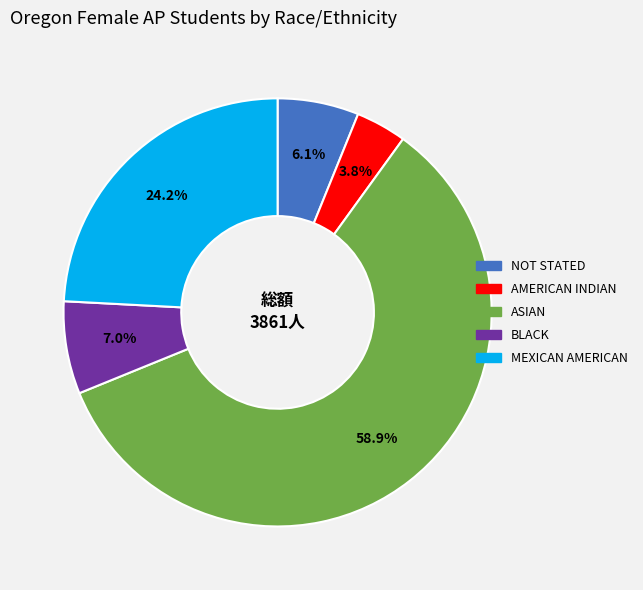

Which category has the biggest portion of the pie?

ASIAN